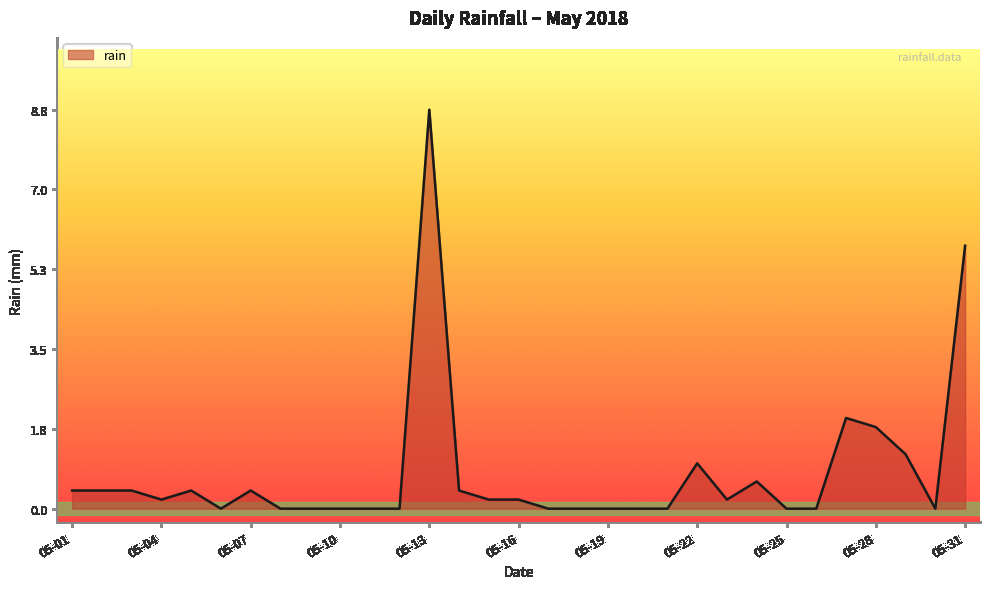

What is the maximum value shown in the chart?

8.8